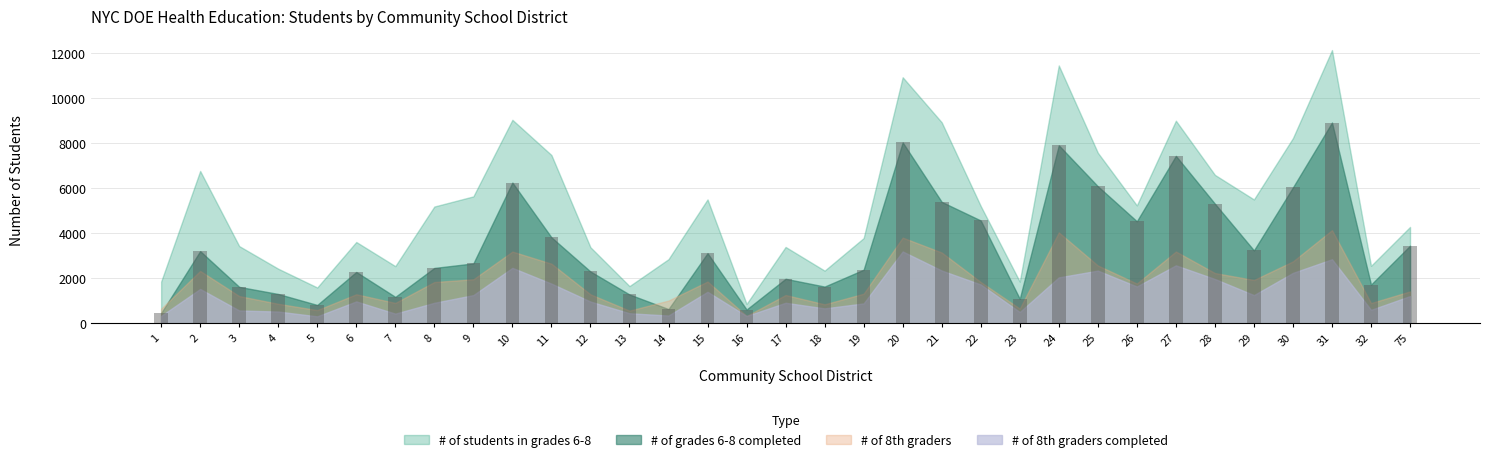

Approximately how many times larger is the value at 22 compared to 31?

0.5